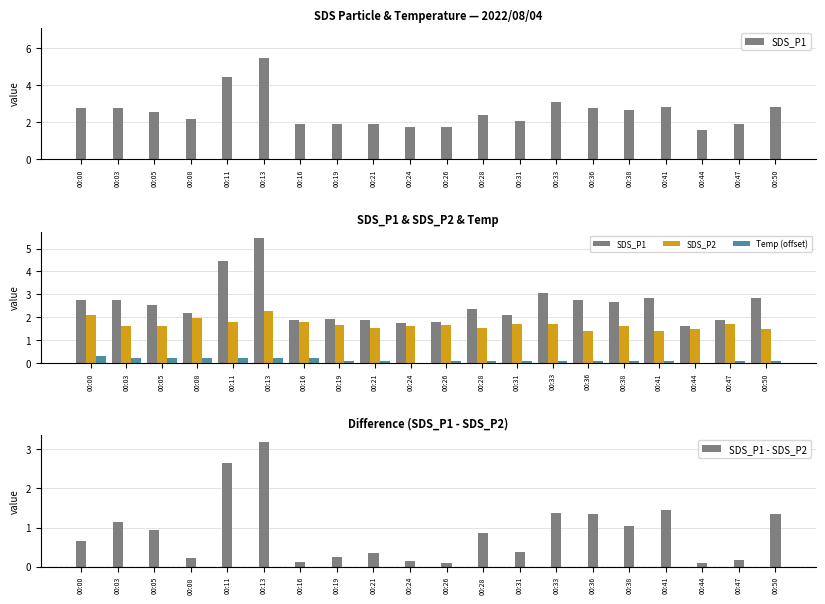

At 00:38, list the series in order from largest to smallest.

SDS_P1, SDS_P2, SDS_P1 - SDS_P2, Temp (offset)